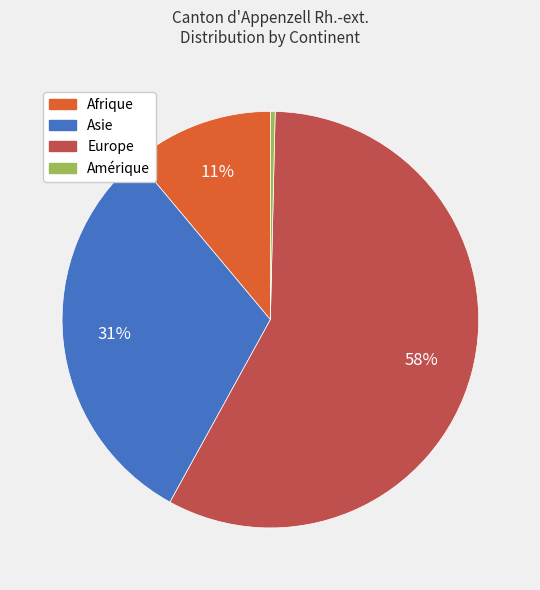

Is there any slice that represents more than half of the pie?

Yes